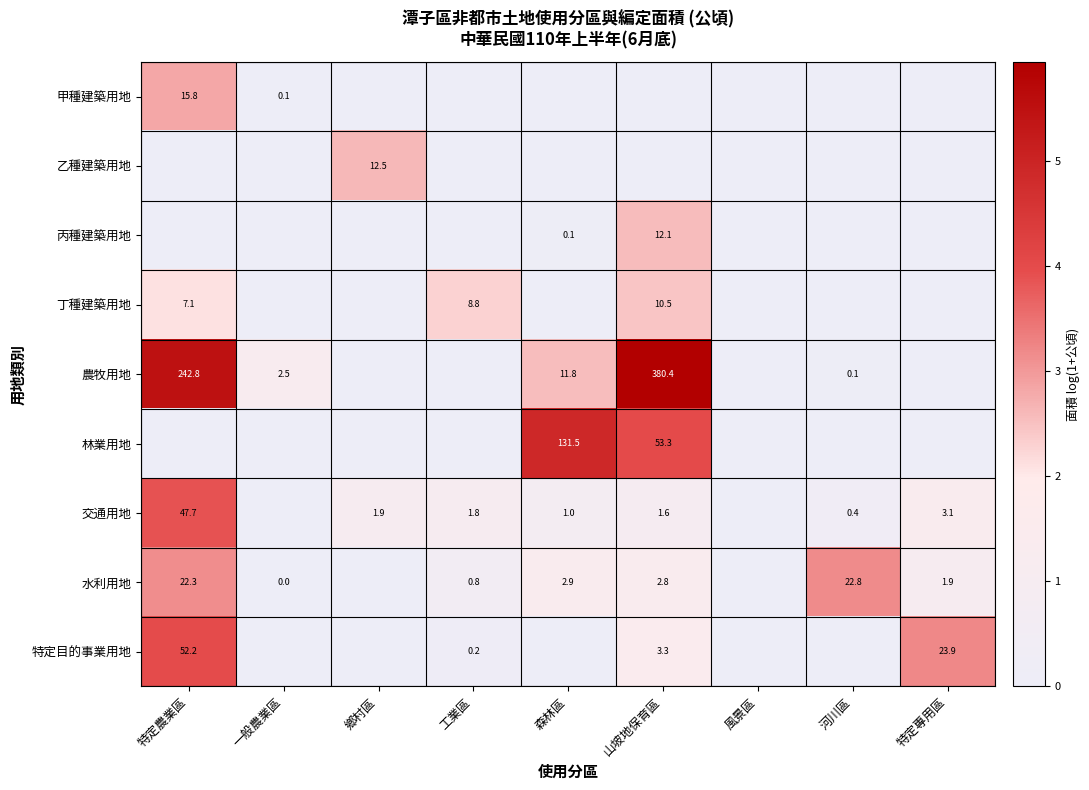

The 丙種建築用地 series shows 12.1 at 山坡地保育區. True or false?

True